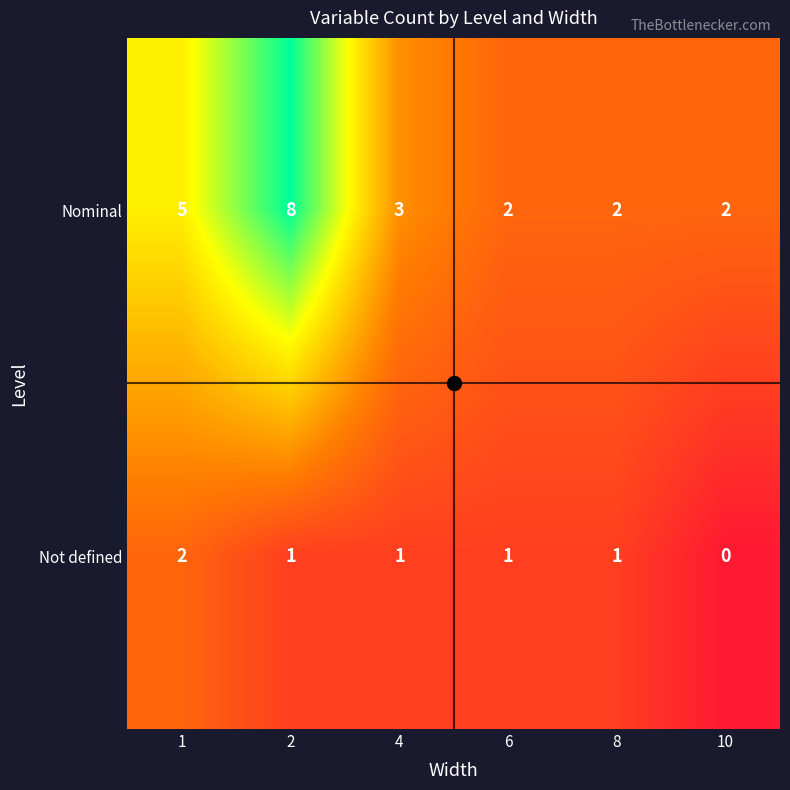

Count the Nominal values in the range 2 to 5.

5